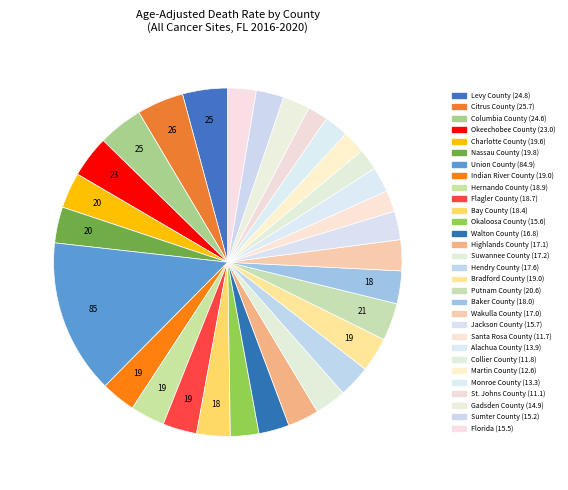

How many segments does this pie chart have?

30